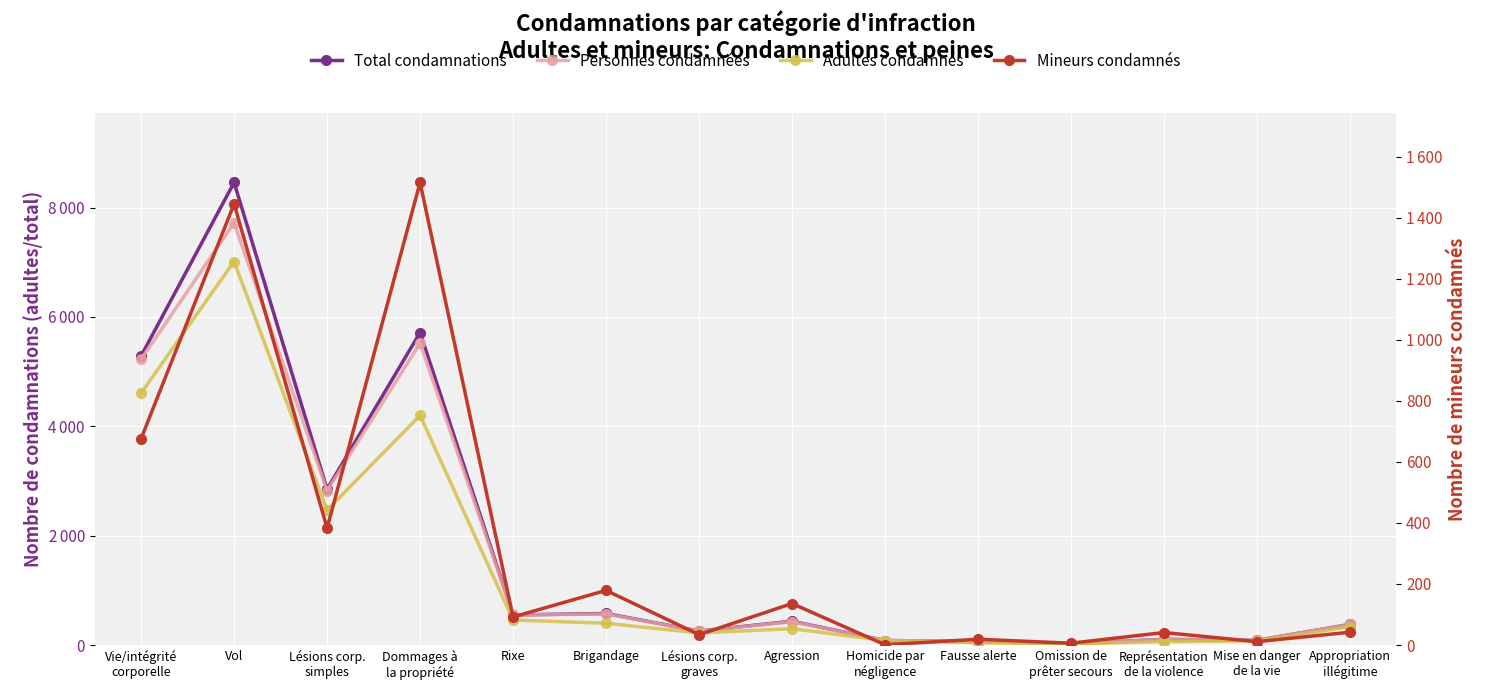

What position from the right is Vie/intégrité
corporelle?

14